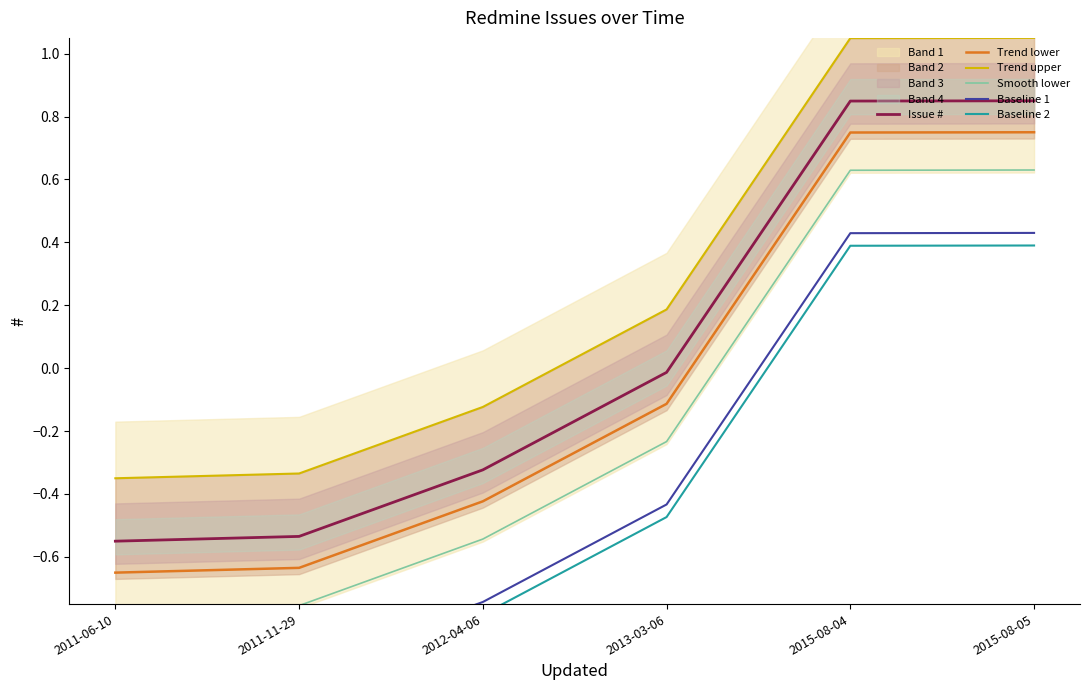

True or false: Baseline 1 and Trend lower cross at least once.

False